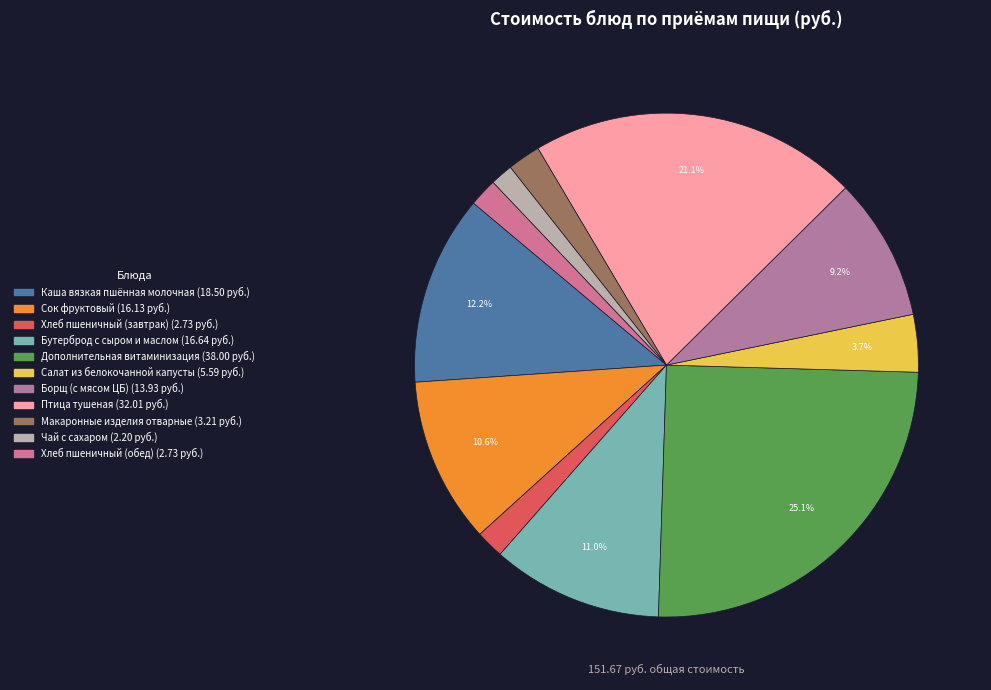

How many segments does this pie chart have?

11